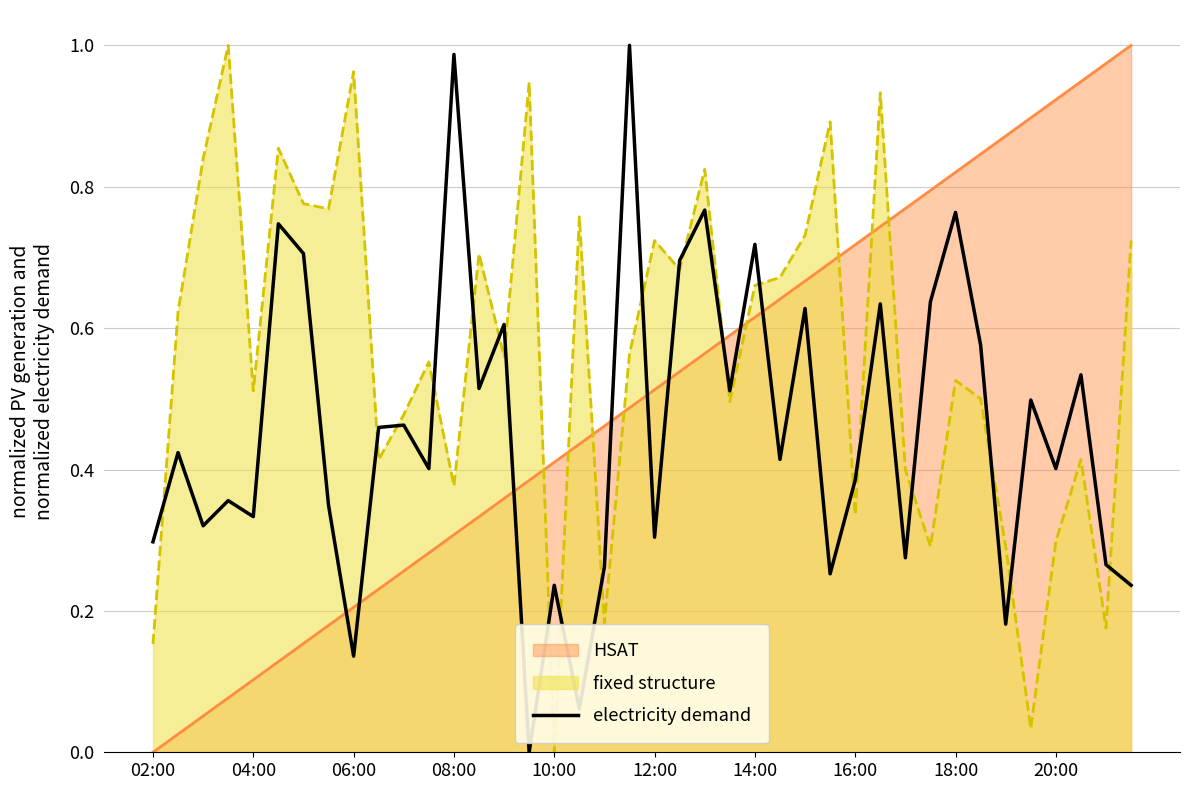

List the series in order of their overall mean, highest first.

fixed structure, HSAT, electricity demand